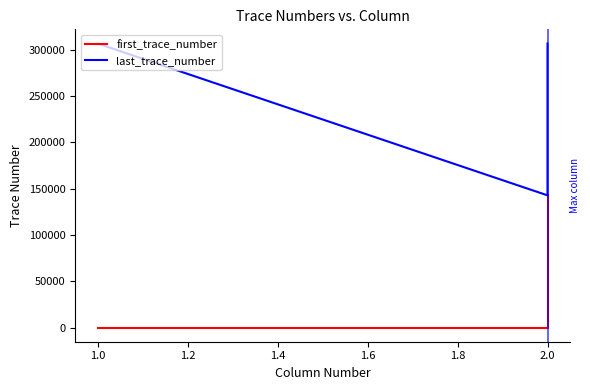

How many values in the last_trace_number series are below 306797?

1